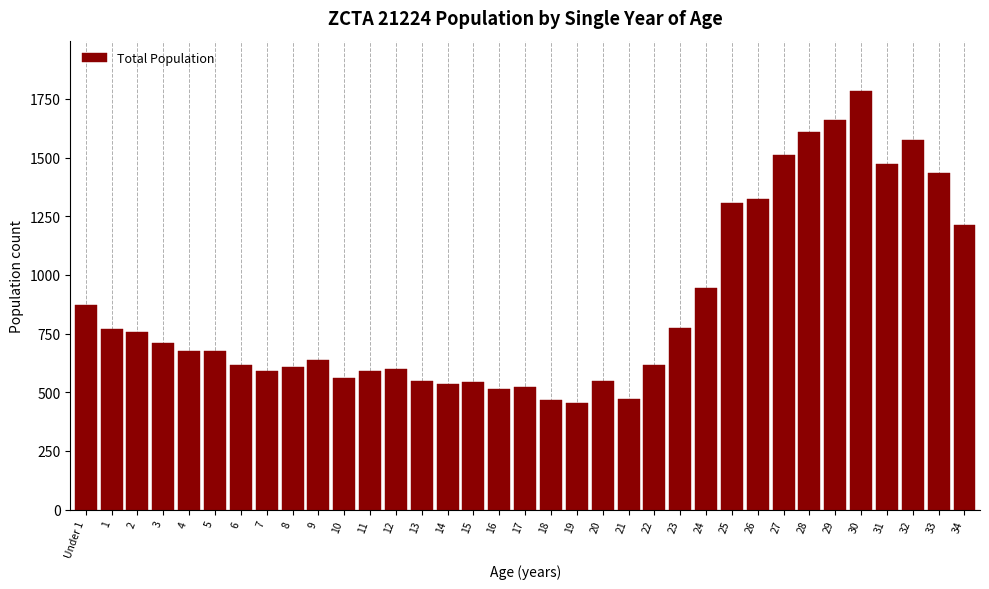

What is the greatest value displayed?

1784